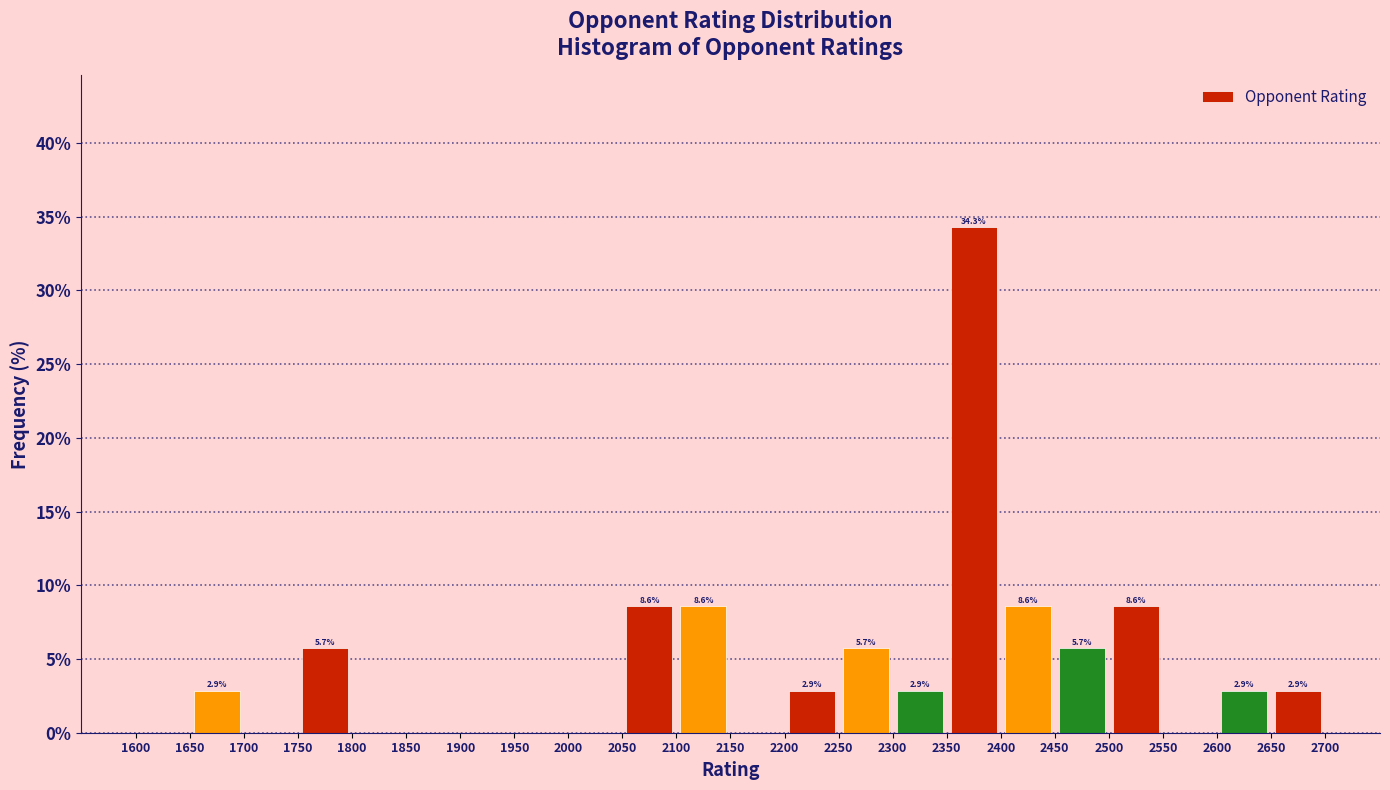

Over which range of the x-axis is the bar tallest?

2350 to 2400